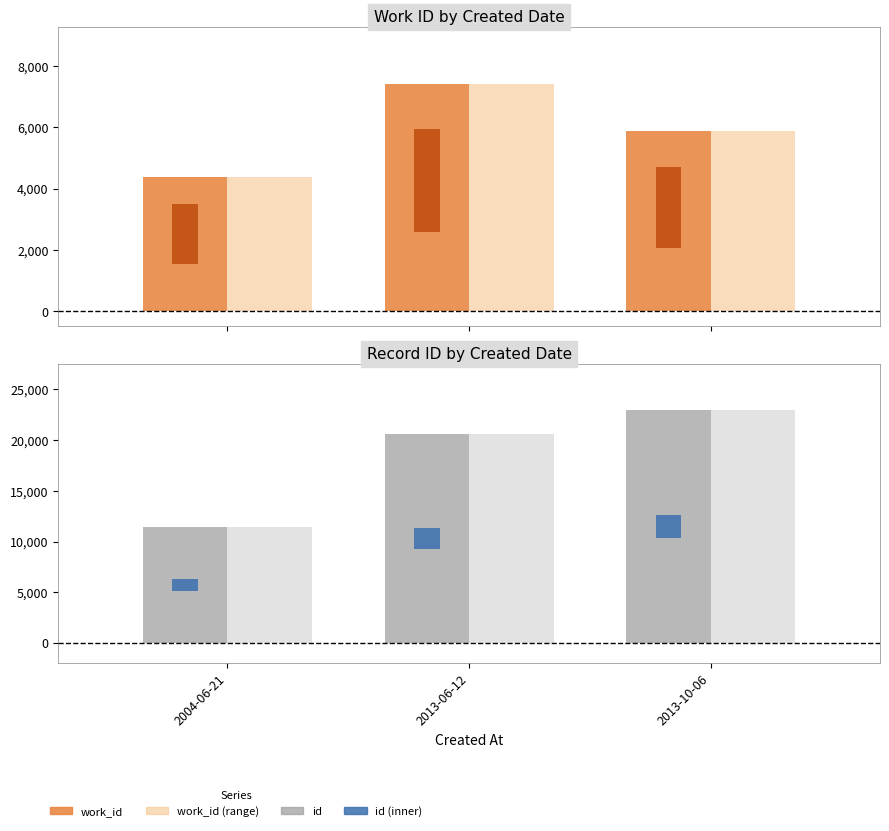

What is the greatest value displayed?

22927